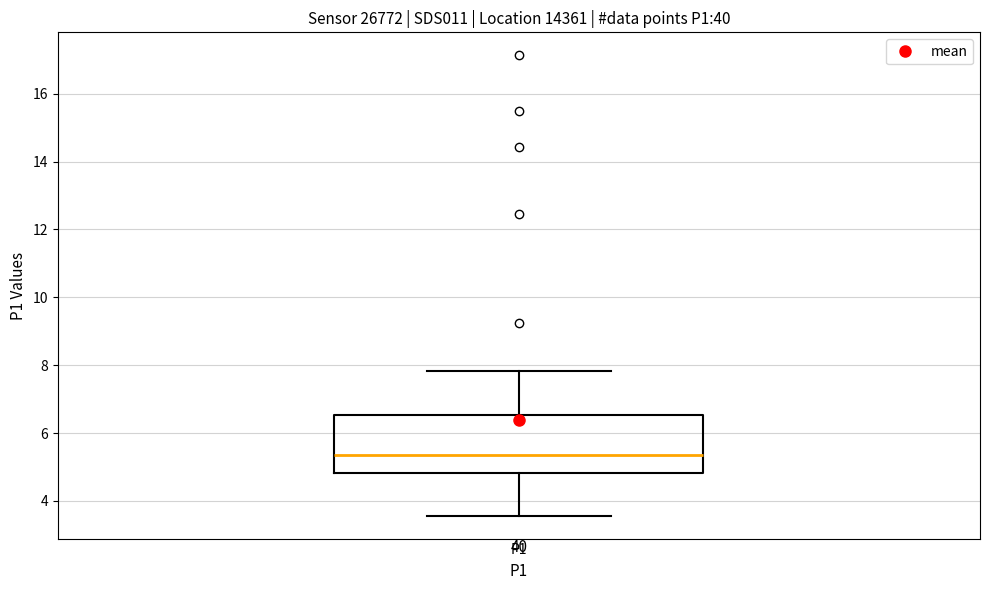

Read this box plot against the y-axis: the position of the median line, the range covered by the box, and the ends of both whiskers. The values are not printed on the chart, so give them approximately, as read against the axis.

median 5.4, box 4.8 to 6.6, whiskers 3.6 to 7.8